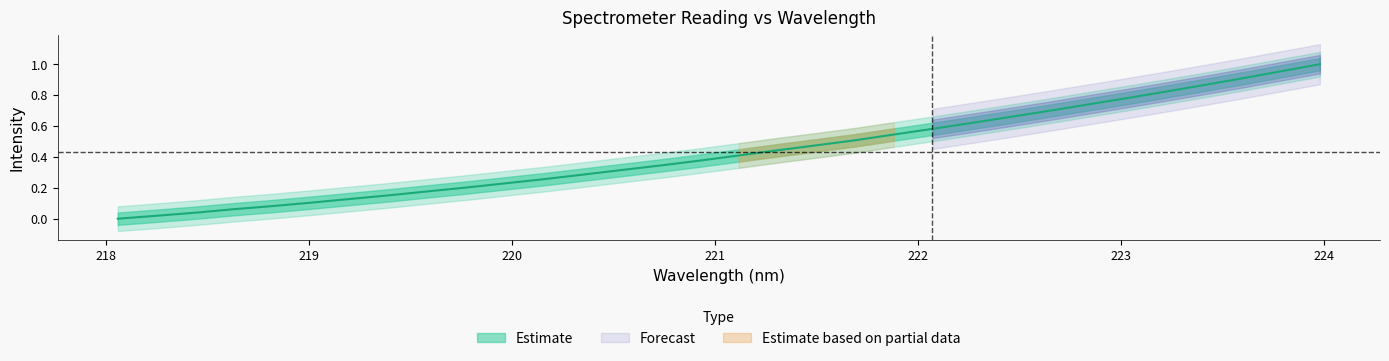

Which category has the highest value across all series?

223.9802